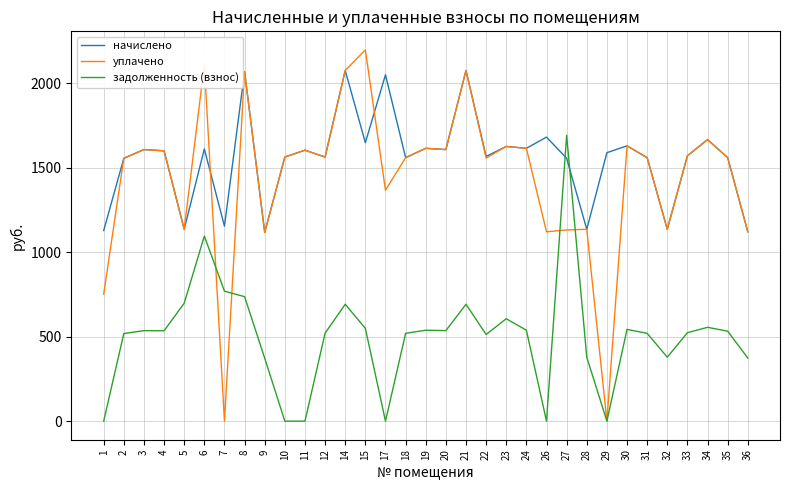

At which category does the chart reach its peak across all series?

15